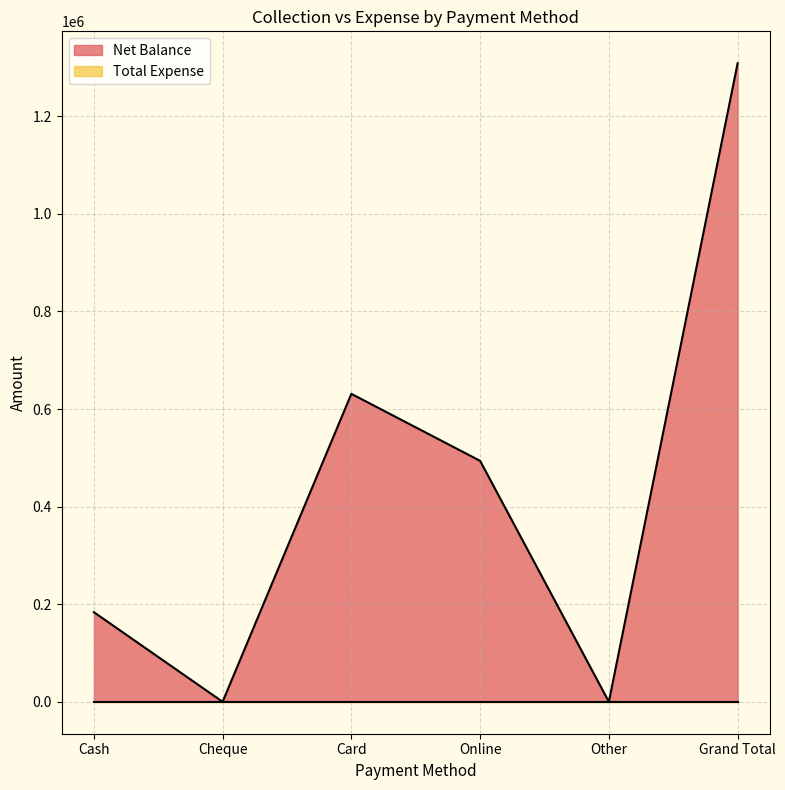

How many points are higher than both their immediate neighbors (excluding endpoints)?

1